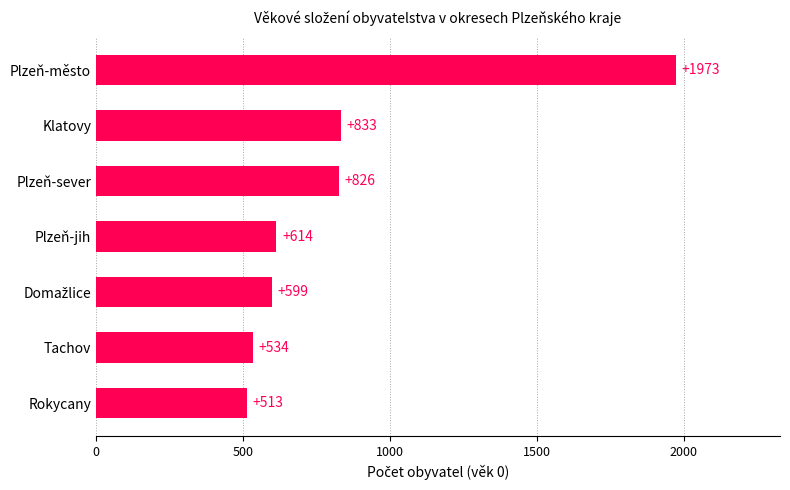

Reading bottom to top, transcribe all the data shown in this chart.

513	534	599	614	826	833	1973